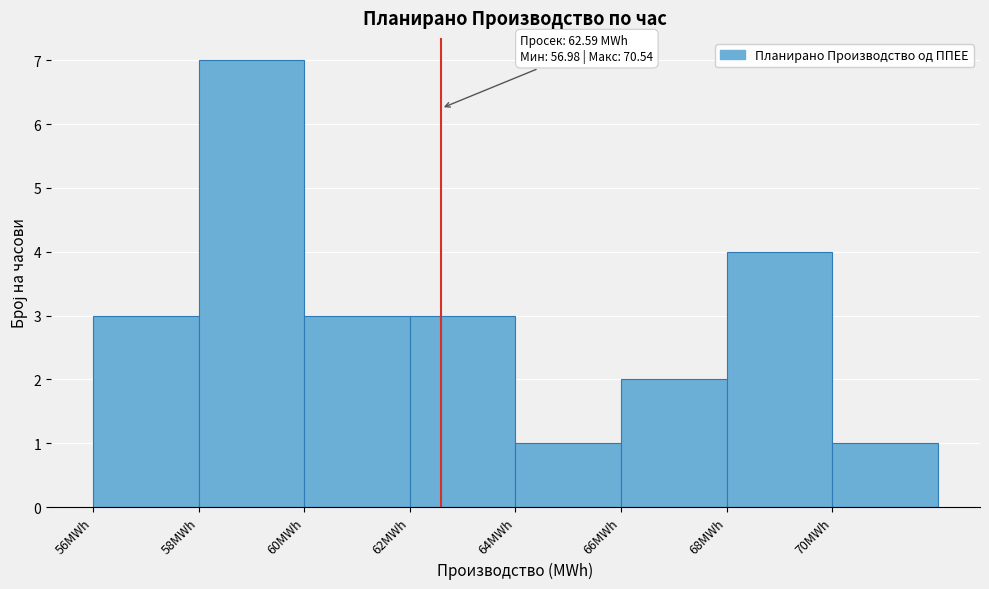

Which range on the x-axis has the tallest bar?

58 to 60